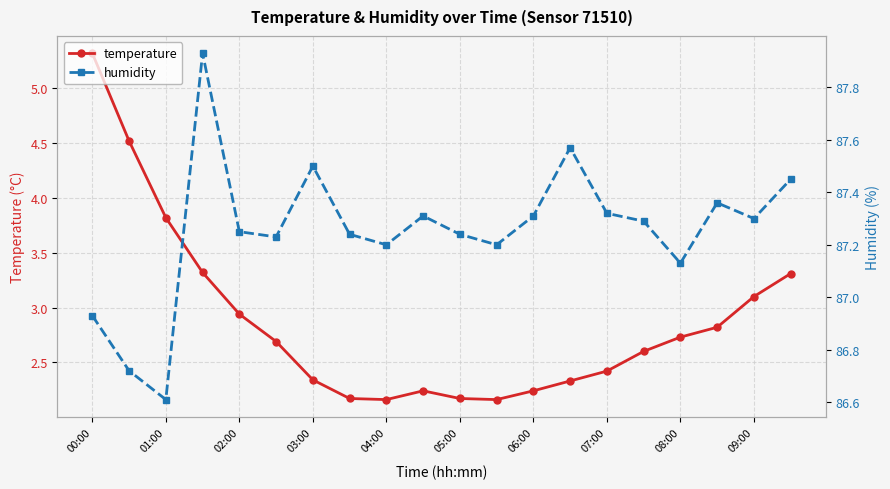

How many lines are shown in the chart?

2